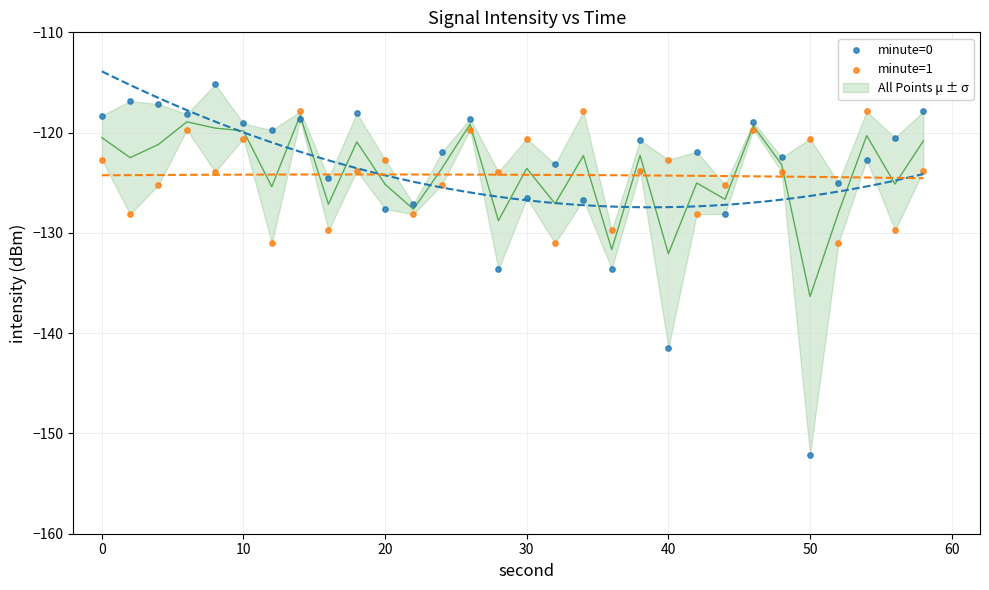

Which series contains the highest Y value?

minute=0